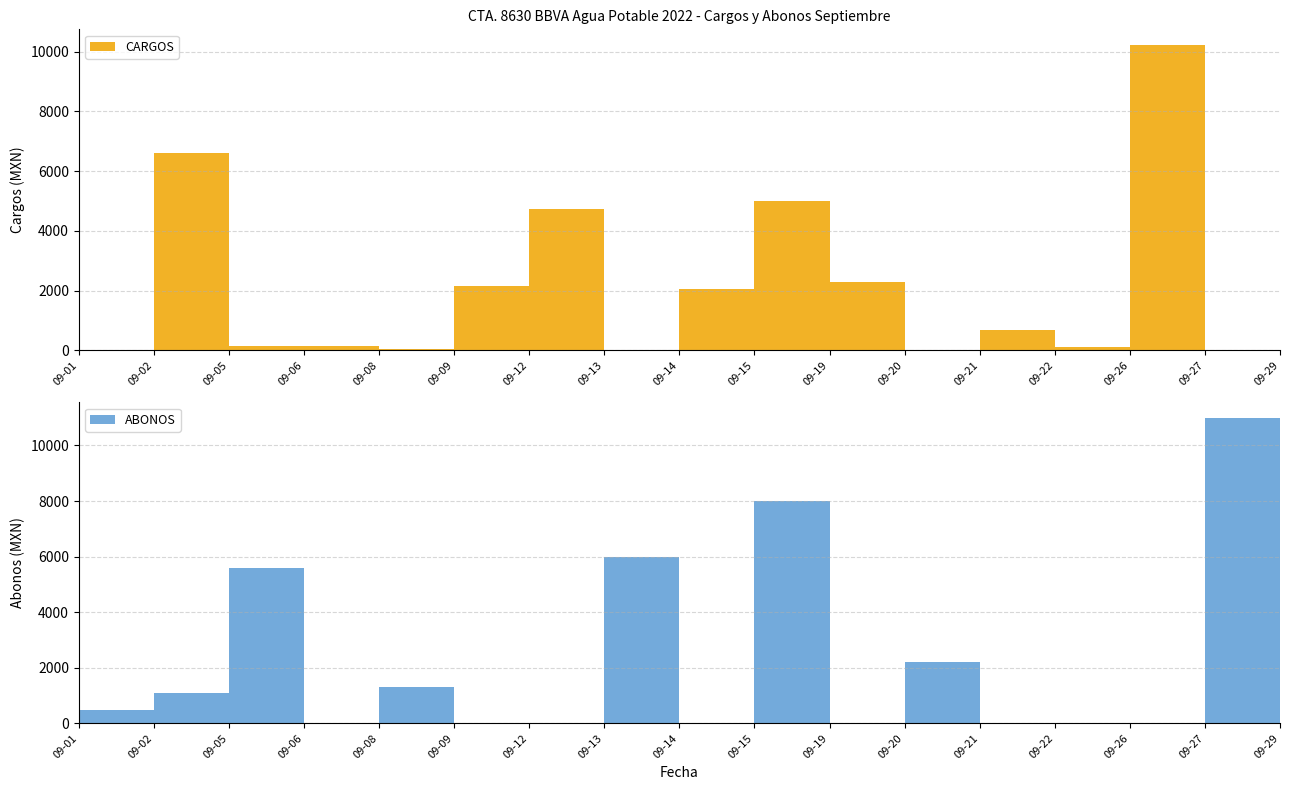

Reading left to right, transcribe all the data shown in this chart.

CARGOS: 0.0	6619.3	146.0	141.0	42.0	2138.3	4742.0	0.0	2062.8	5000.0	2269.9	0.0	668.0	104.0	10230.8	0.0	294.3
ABONOS: 487.2	1100.0	5600.0	0.0	1300.0	0.0	0.0	6000.0	0.0	8000.0	0.0	2200.0	0.0	0.0	0.0	11000.0	0.0